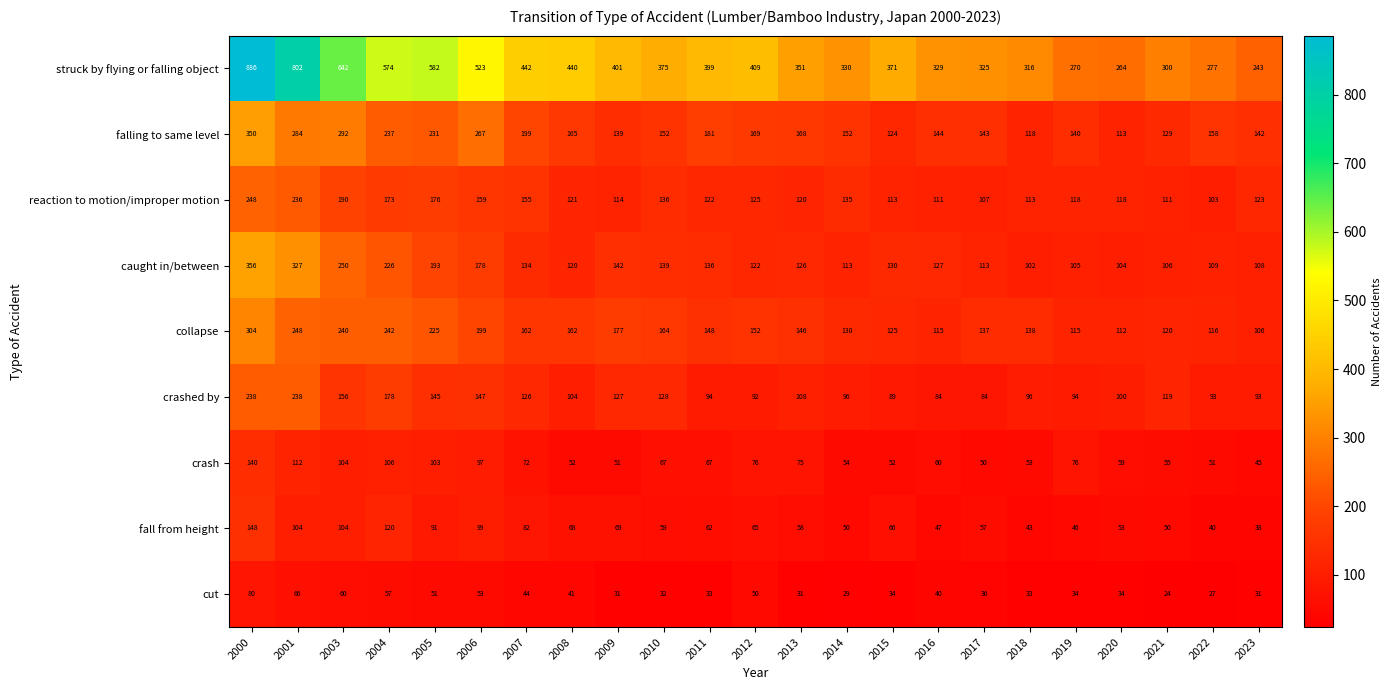

Which series has the widest spread of values?

struck by flying or falling object